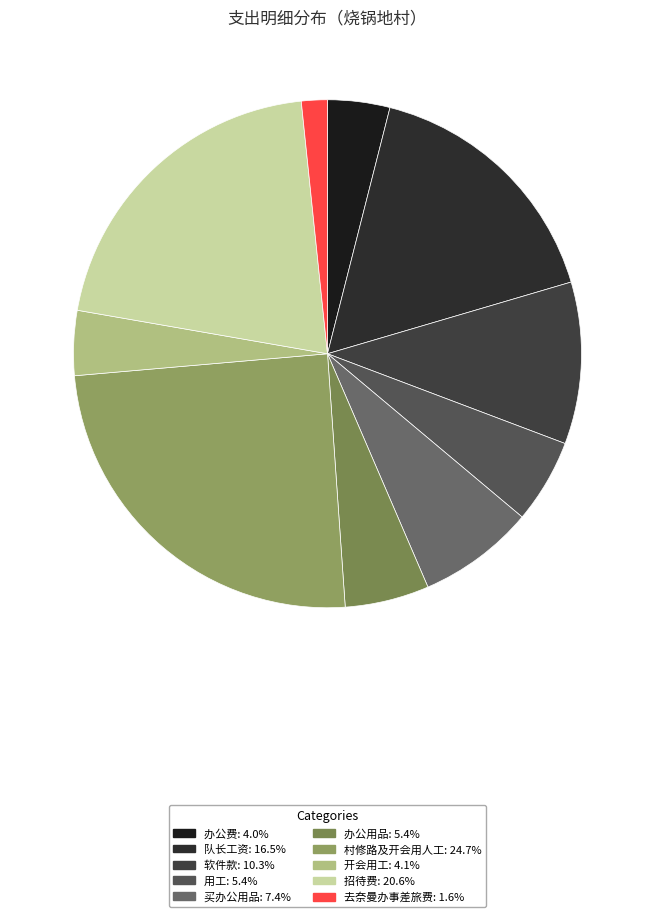

How many segments does this pie chart have?

10